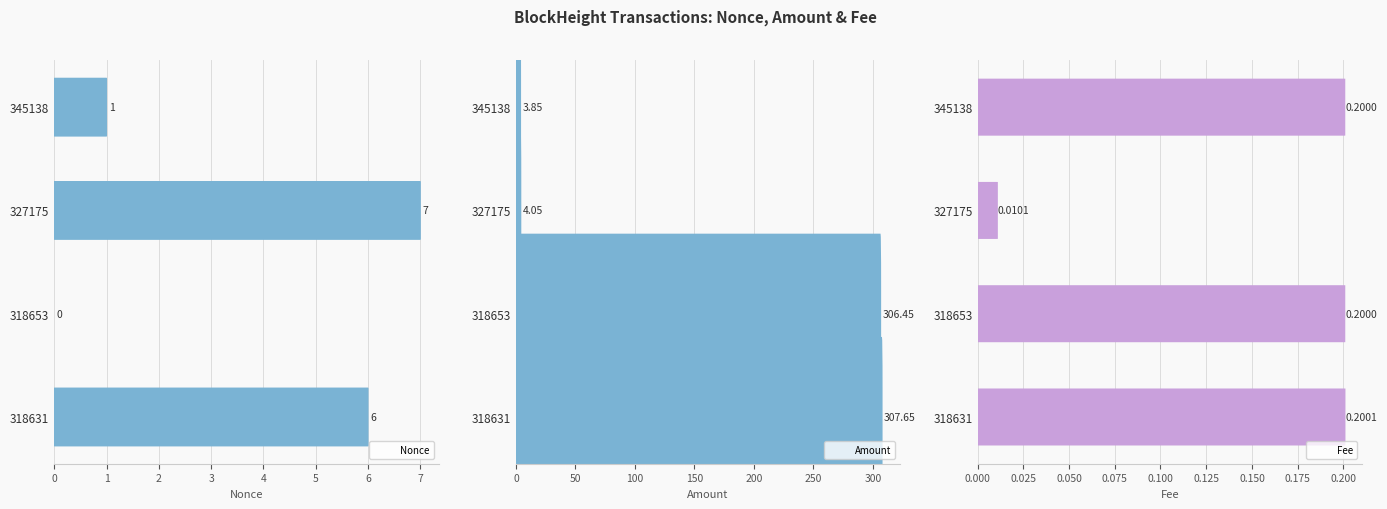

Is the value of Amount at 318631 greater than the value of Fee at 318631?

Yes